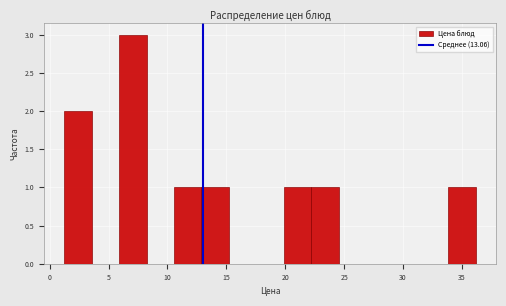

Reading left to right, list every bar in this chart as the range it spans on the x-axis followed by its height. Neither the bar edges nor the heights are printed on the chart, so give them approximately, as read against the axes.

1.5 to 3.5: 2
3.5 to 6.0: 0
6.0 to 8.0: 3
8.0 to 10.5: 0
10.5 to 13.0: 1
13.0 to 15.0: 1
15.0 to 17.5: 0
17.5 to 20.0: 0
20.0 to 22.0: 1
22.0 to 24.5: 1
24.5 to 27.0: 0
27.0 to 29.0: 0
29.0 to 31.5: 0
31.5 to 34.0: 0
34.0 to 36.0: 1